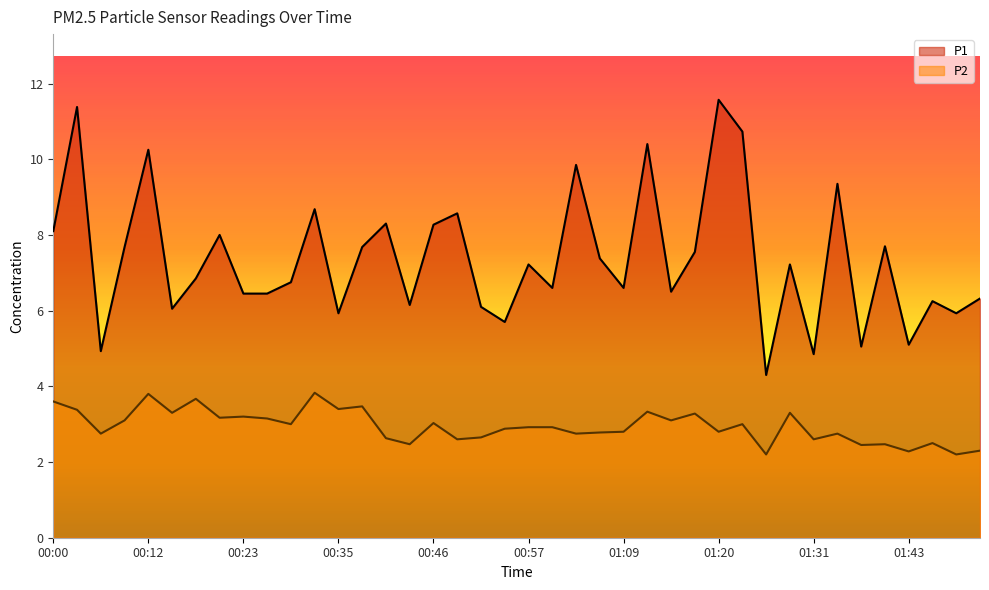

Reading right to left, list all the values displayed in this chart.

P1: 01:51=6.3	01:49=5.9	01:46=6.2	01:43=5.1	01:40=7.7	01:37=5.0	01:34=9.3	01:31=4.8	01:28=7.2	01:26=4.3	01:23=10.7	01:20=11.6	01:17=7.5	01:14=6.5	01:12=10.4	01:09=6.6	01:06=7.4	01:03=9.8	01:00=6.6	00:57=7.2	00:54=5.7	00:52=6.1	00:49=8.6	00:46=8.3	00:43=6.2	00:40=8.3	00:37=7.7	00:35=5.9	00:32=8.7	00:29=6.8	00:26=6.5	00:23=6.5	00:21=8.0	00:18=6.8	00:15=6.0	00:12=10.2	00:09=7.7	00:06=4.9	00:03=11.4	00:00=8.1
P2: 01:51=2.3	01:49=2.2	01:46=2.5	01:43=2.3	01:40=2.5	01:37=2.5	01:34=2.8	01:31=2.6	01:28=3.3	01:26=2.2	01:23=3.0	01:20=2.8	01:17=3.3	01:14=3.1	01:12=3.3	01:09=2.8	01:06=2.8	01:03=2.8	01:00=2.9	00:57=2.9	00:54=2.9	00:52=2.6	00:49=2.6	00:46=3.0	00:43=2.5	00:40=2.6	00:37=3.5	00:35=3.4	00:32=3.8	00:29=3.0	00:26=3.1	00:23=3.2	00:21=3.2	00:18=3.7	00:15=3.3	00:12=3.8	00:09=3.1	00:06=2.8	00:03=3.4	00:00=3.6